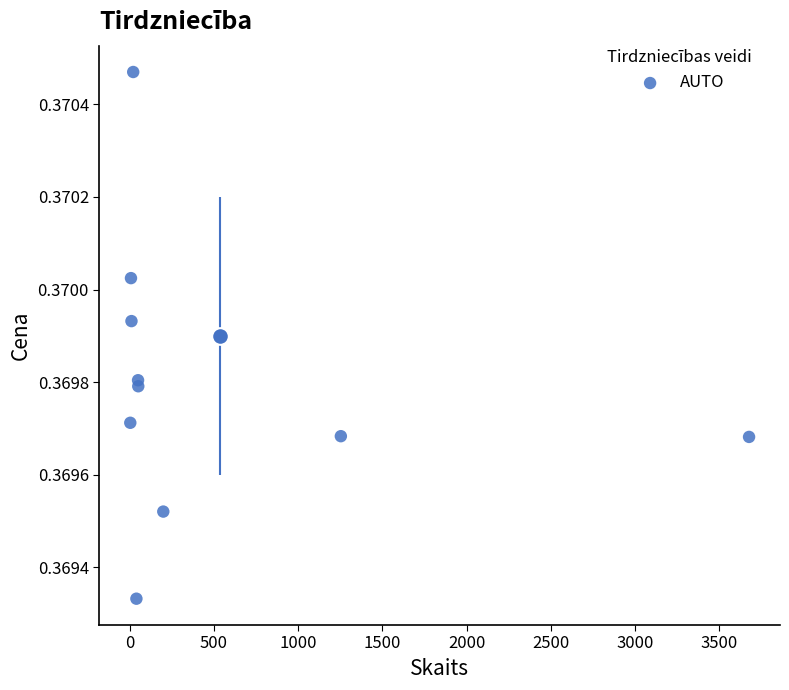

What is the range of X values (max minus min)?

3674.7